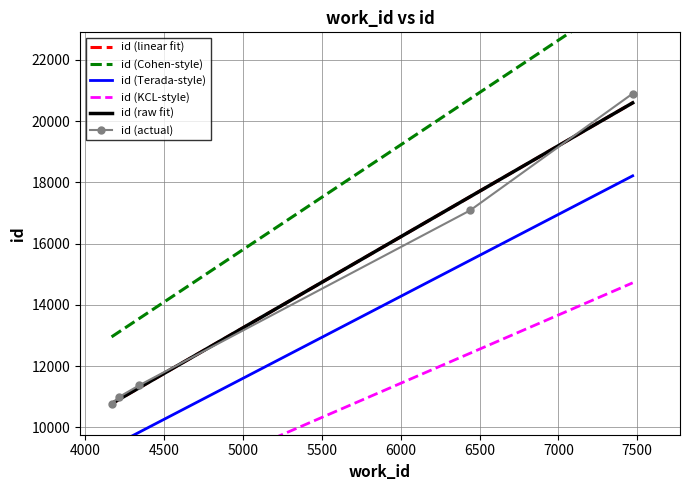

What is the sum of all values?

71112